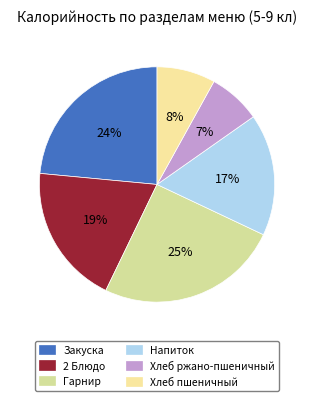

To the nearest percent, what is the difference between the 2 Блюдо and Хлеб пшеничный slice percentages?

11%